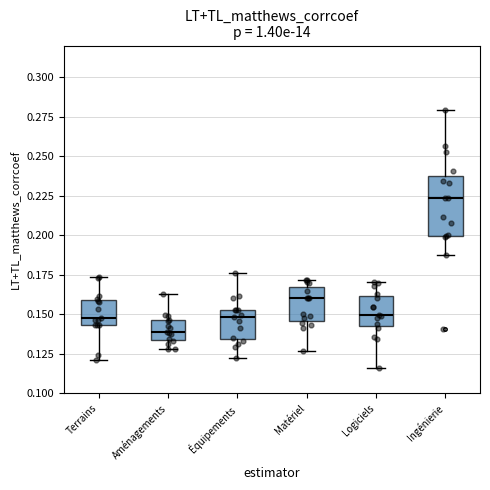

Where does the lower whisker of the box for Terrains end on the y-axis? The values are not printed on the chart, so give them approximately, as read against the axis.

0.120